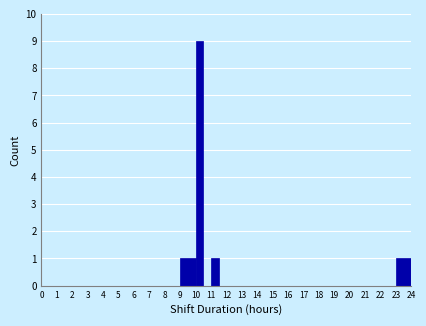

Which range on the x-axis has the tallest bar?

10.0 to 10.5